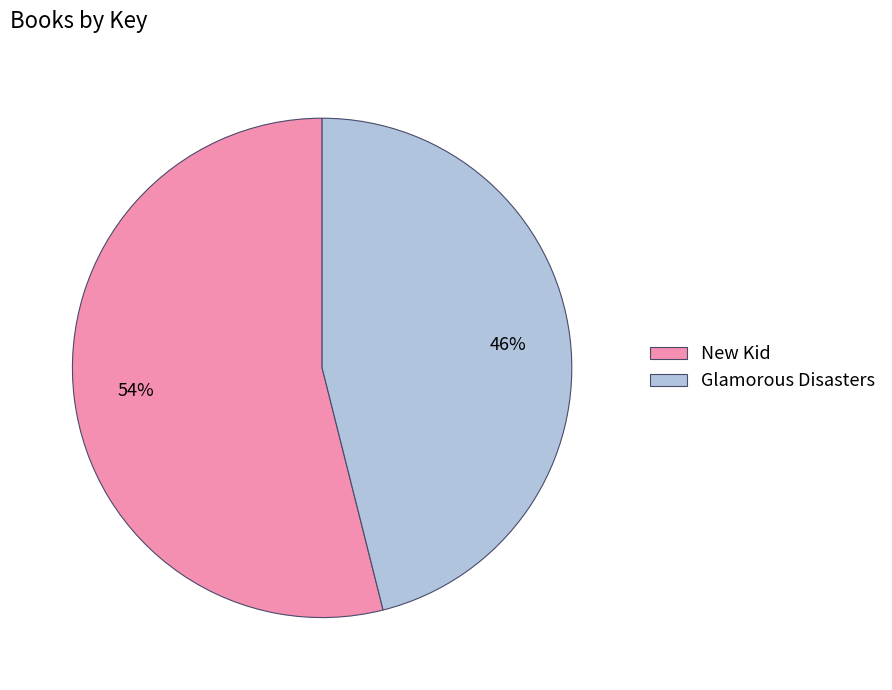

True or false: Glamorous Disasters accounts for 46% of the total.

True